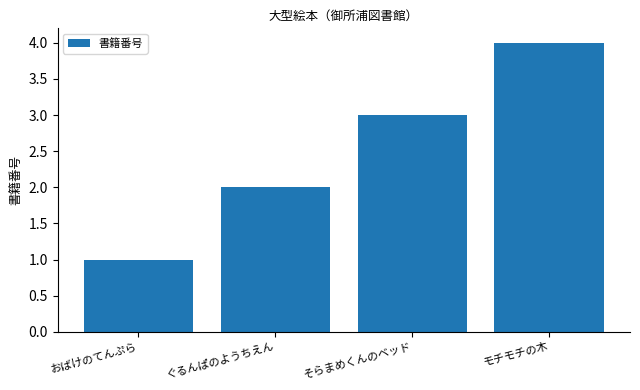

What is the sum of the values at おばけのてんぷら and そらまめくんのベッド?

4